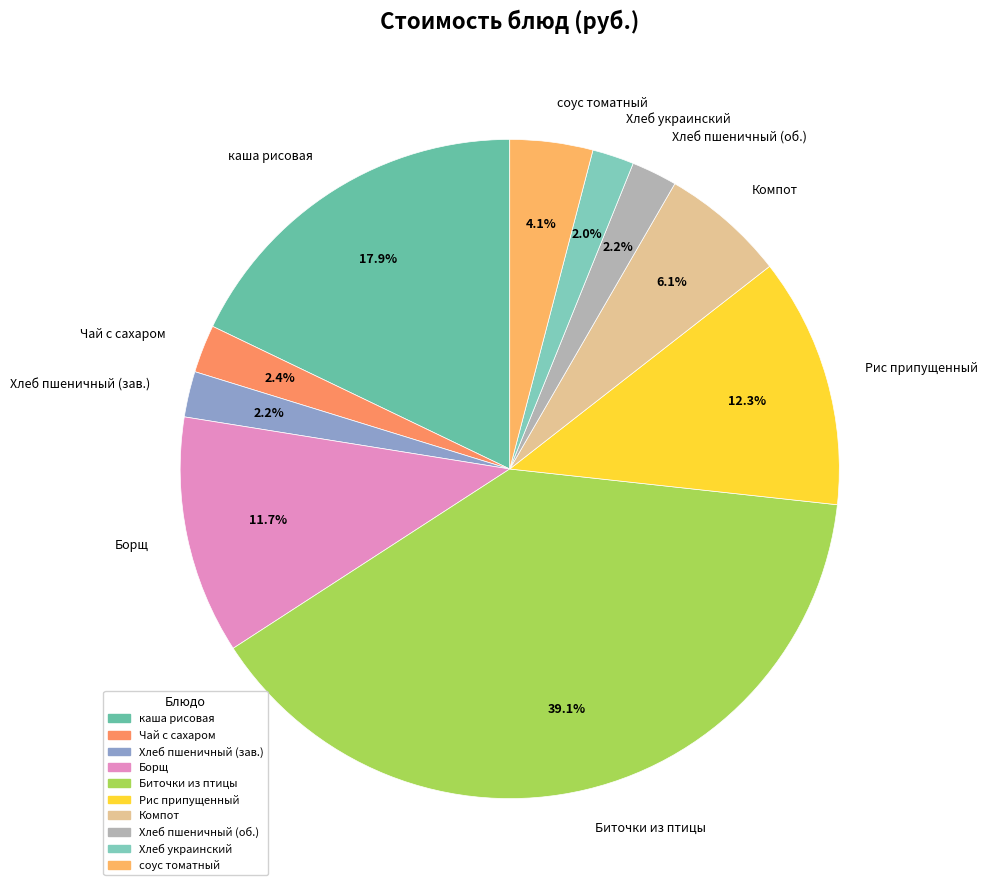

How many slices are in this pie chart?

10